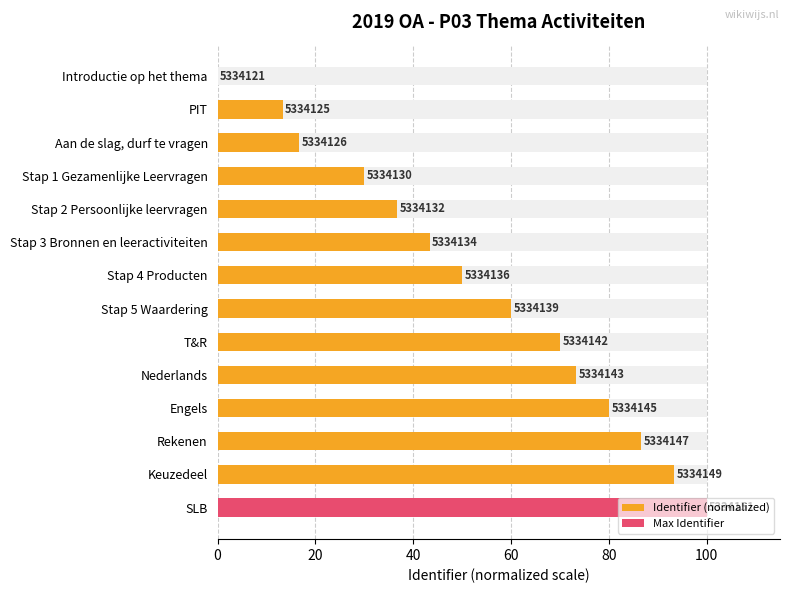

What is the difference between the maximum and minimum values?

100.0